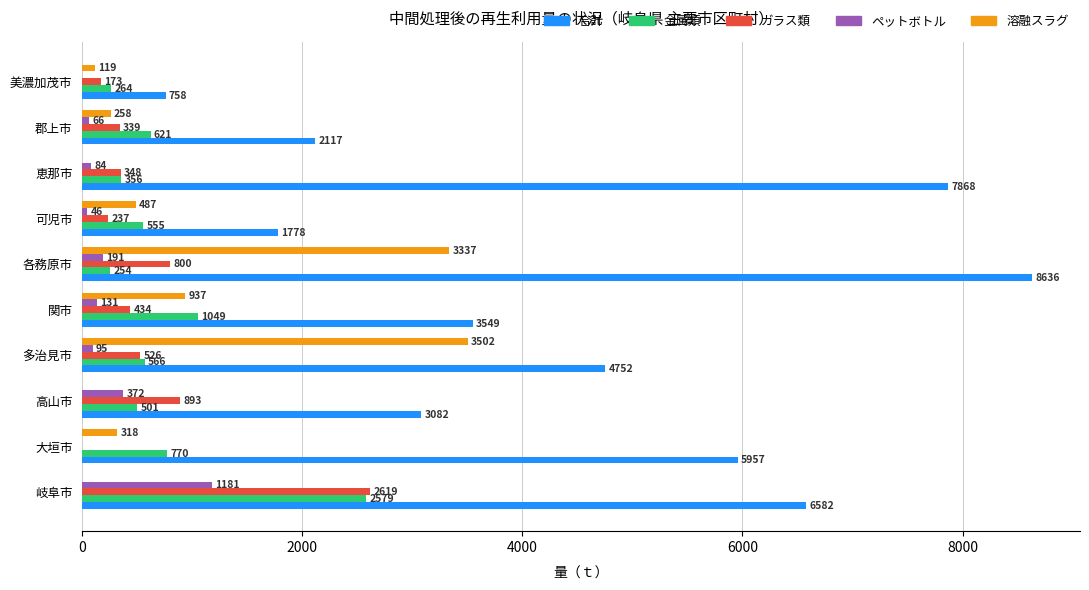

How many distinct data groups are displayed?

5